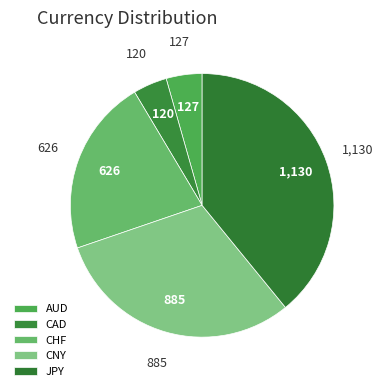

Does CAD account for over 50% of the chart?

No